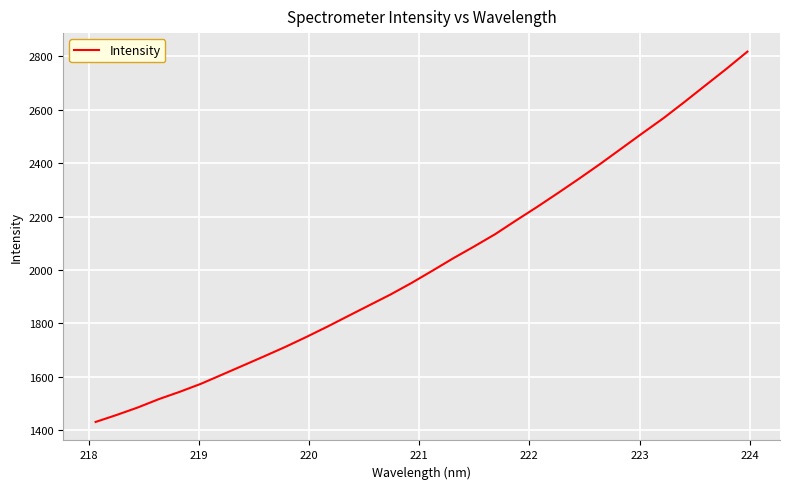

What is the maximum value shown in the chart?

2816.6